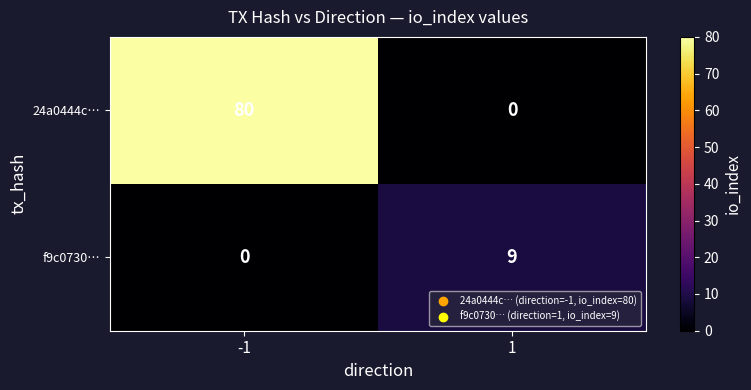

What is the greatest value displayed?

80